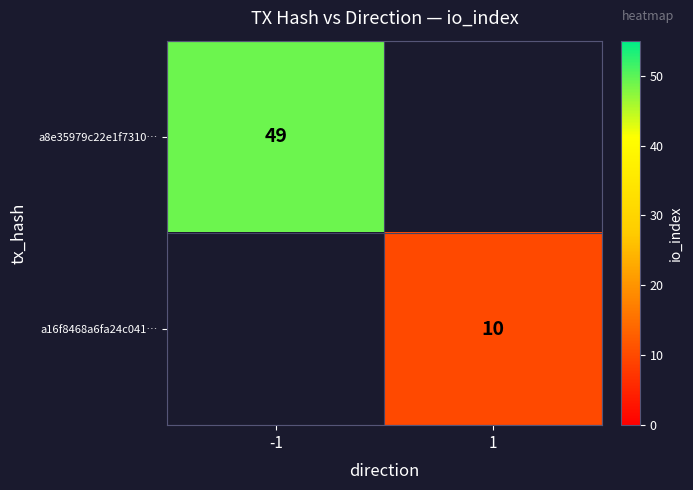

Between 1 and -1, which is larger?

-1